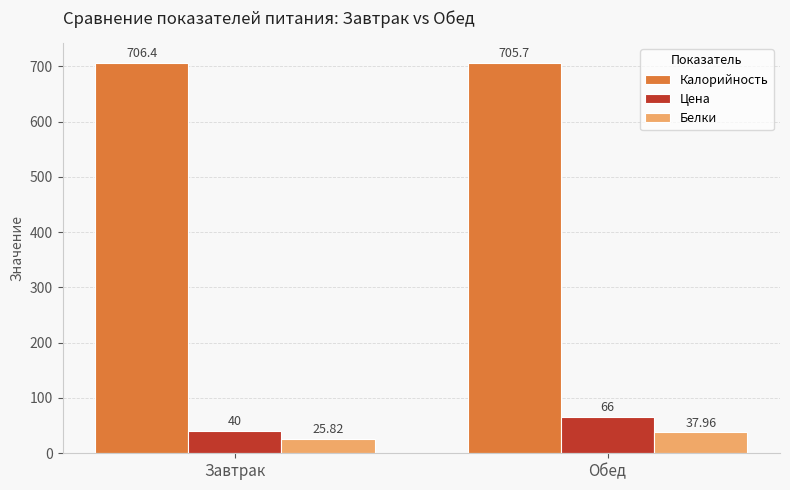

Which series has the widest spread of values?

Цена